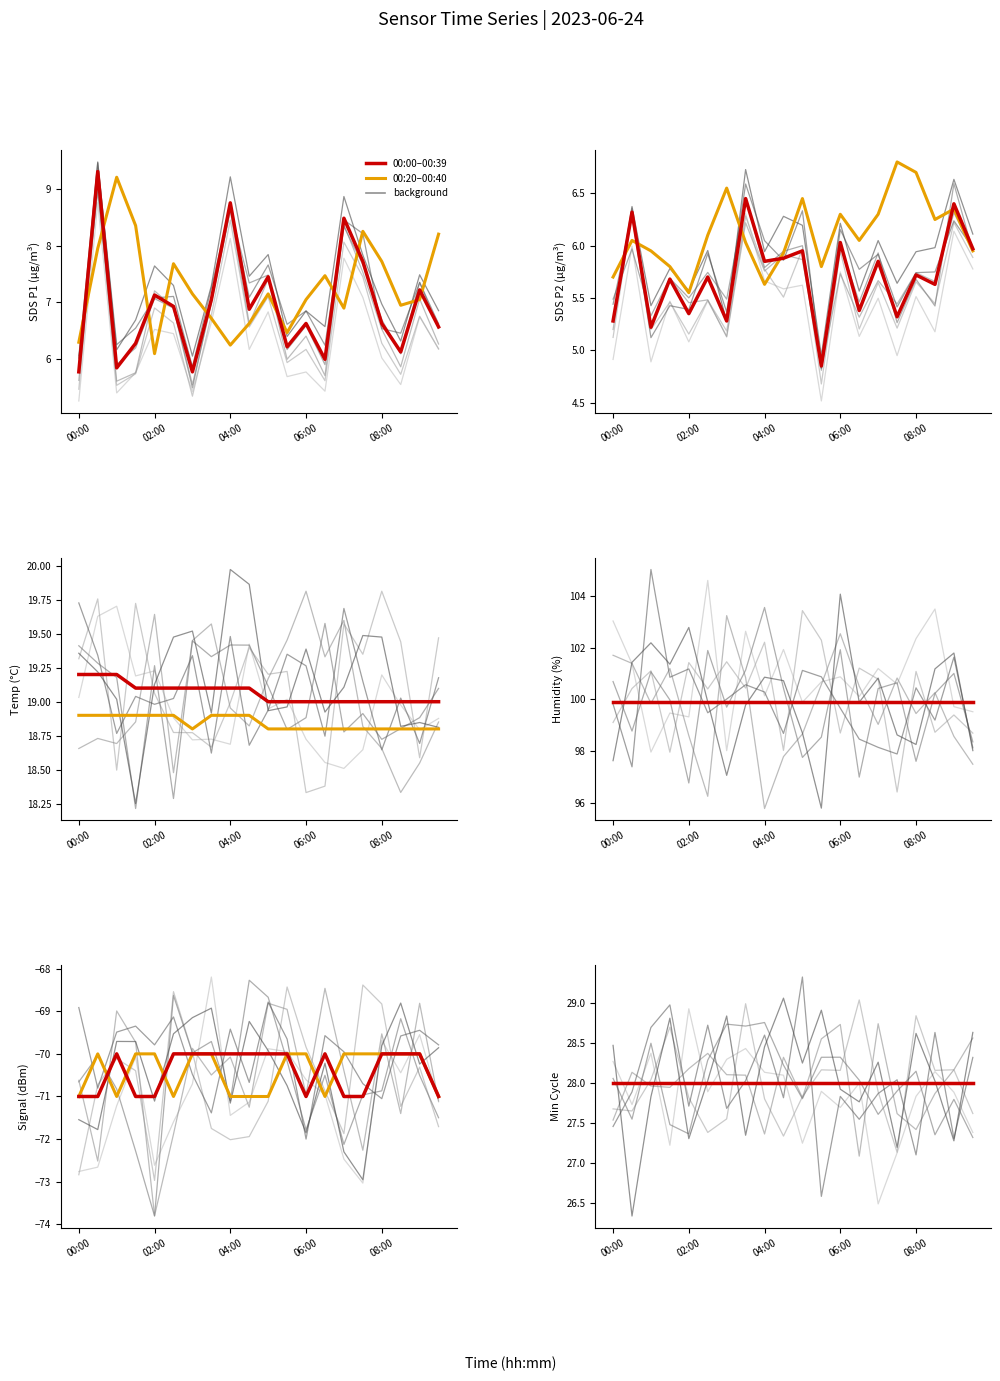

True or false: SDS_P1 and Temp cross at least once.

False